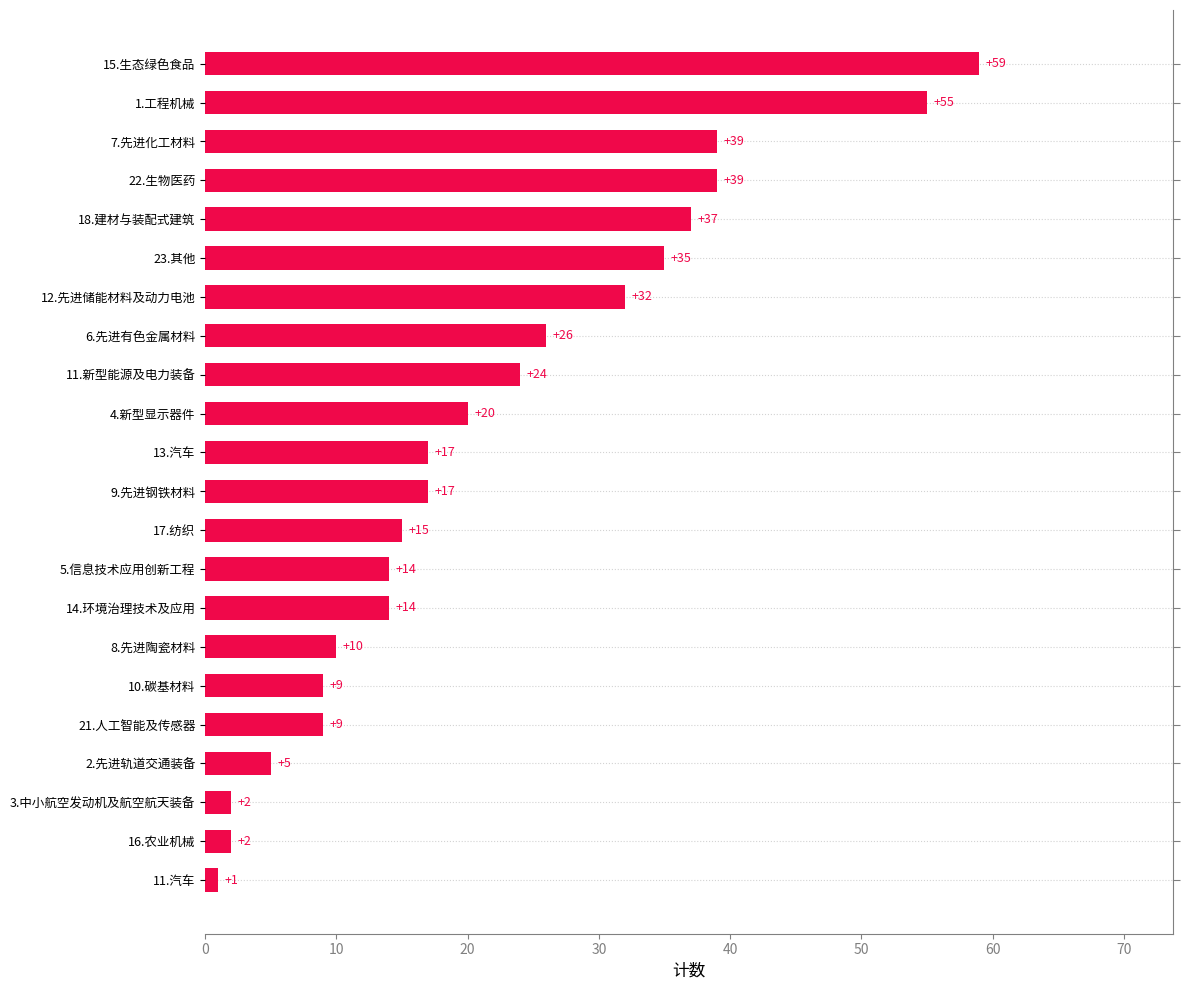

How many values exceed 17?

10